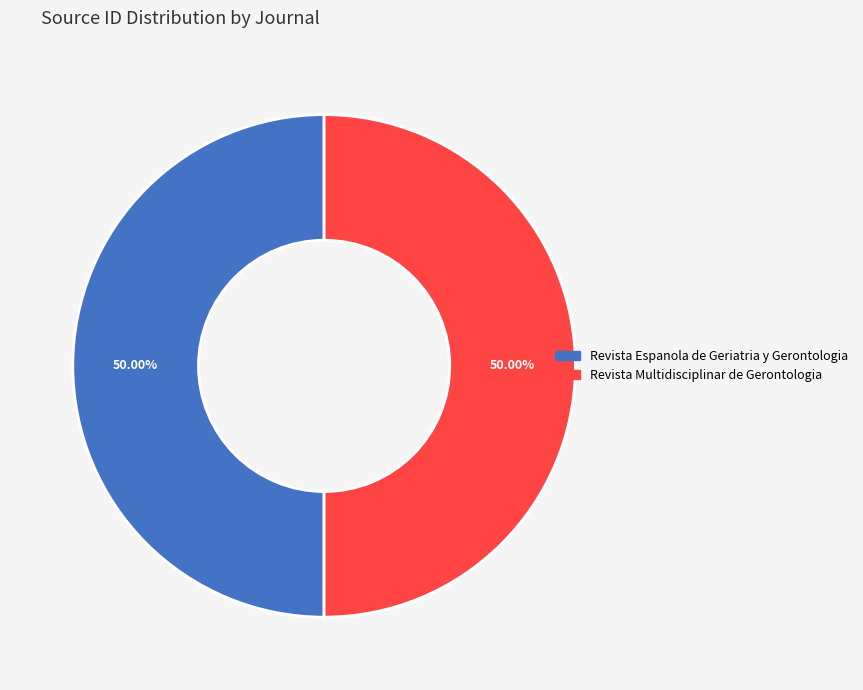

To the nearest percent, what is the combined percentage of Revista Multidisciplinar de Gerontologia and Revista Espanola de Geriatria y Gerontologia?

100%